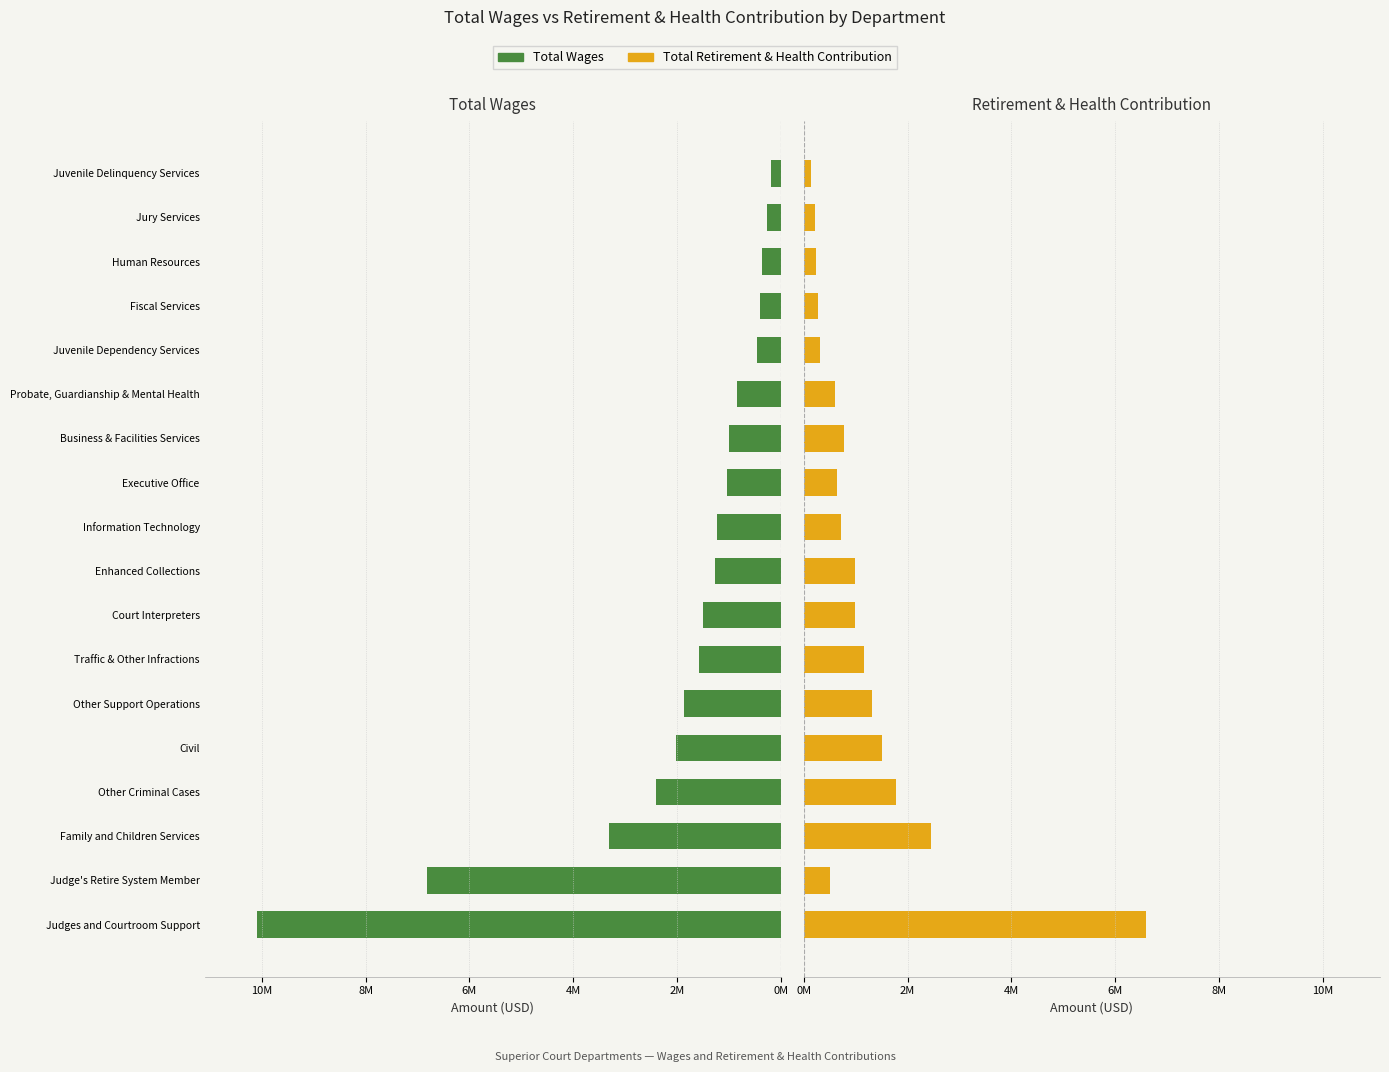

What are all the series names shown in the legend?

Total Wages, Total Retirement & Health Contribution